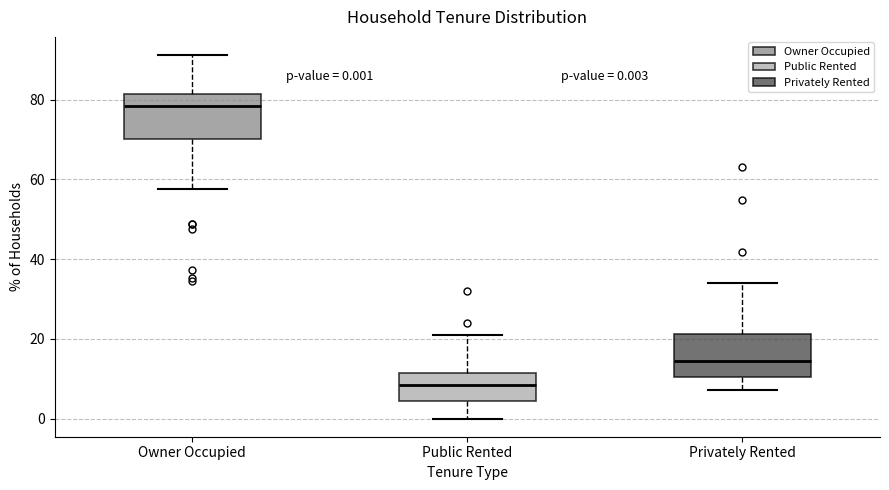

Which box has the highest median line?

Owner Occupied